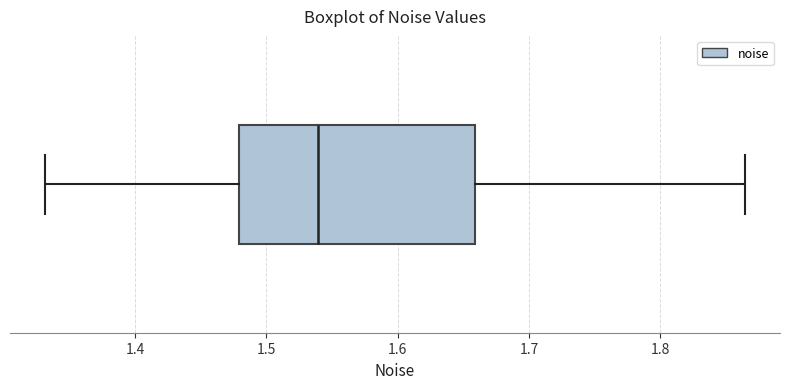

Read this box plot against the x-axis: the position of the median line, the range covered by the box, and the ends of both whiskers. The values are not printed on the chart, so give them approximately, as read against the axis.

median 1.54, box 1.48 to 1.66, whiskers 1.33 to 1.86